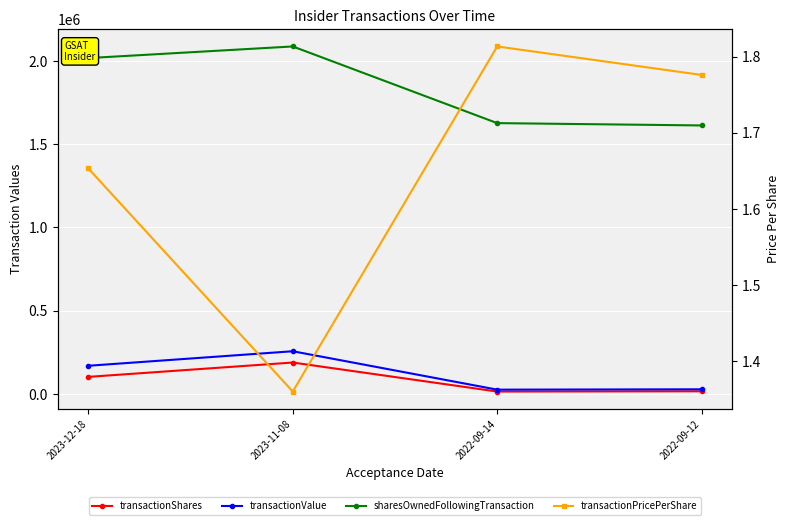

True or false: sharesOwnedFollowingTransaction has more than 0 interior local peaks.

True